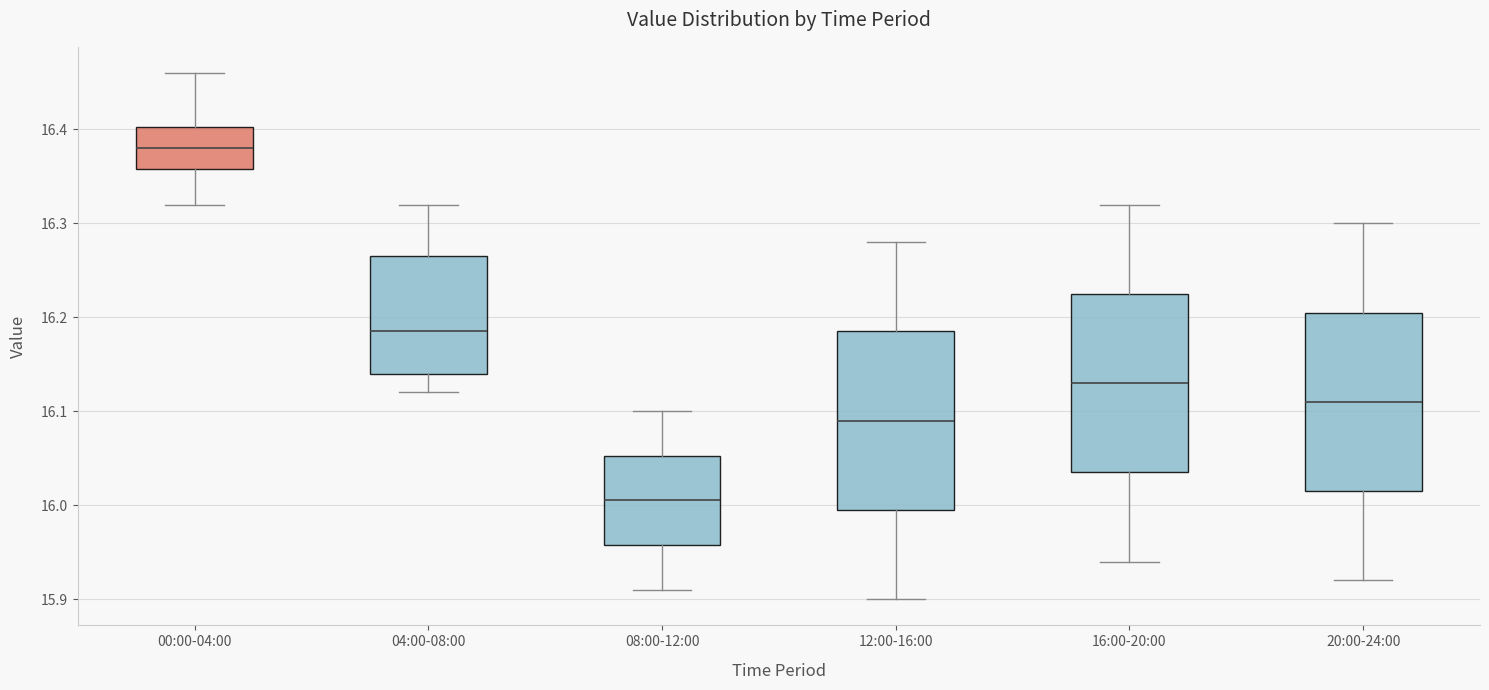

Where does the upper whisker of the box for 12:00-16:00 end on the y-axis? The values are not printed on the chart, so give them approximately, as read against the axis.

16.28